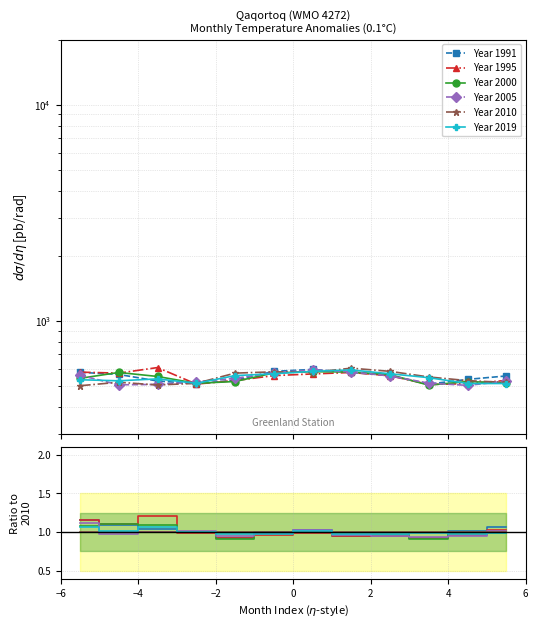

In Year 2010, how many points are lower than both neighbors (excluding endpoints)?

2